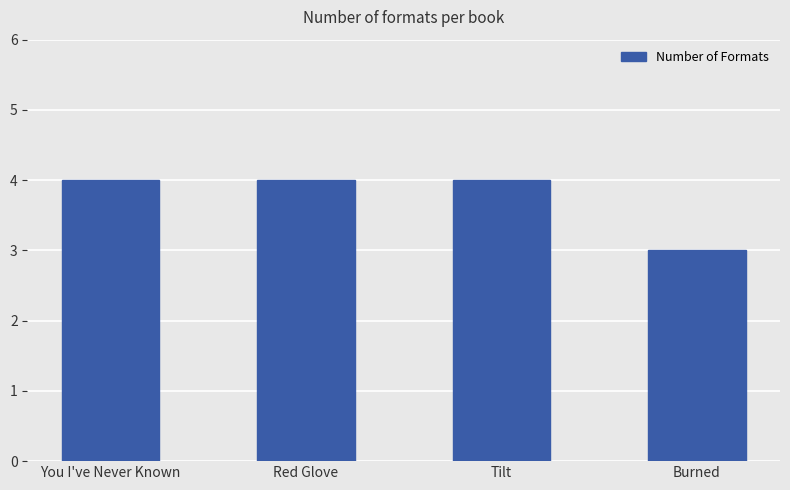

What is the sum of the values at You I've Never Known and Tilt?

8